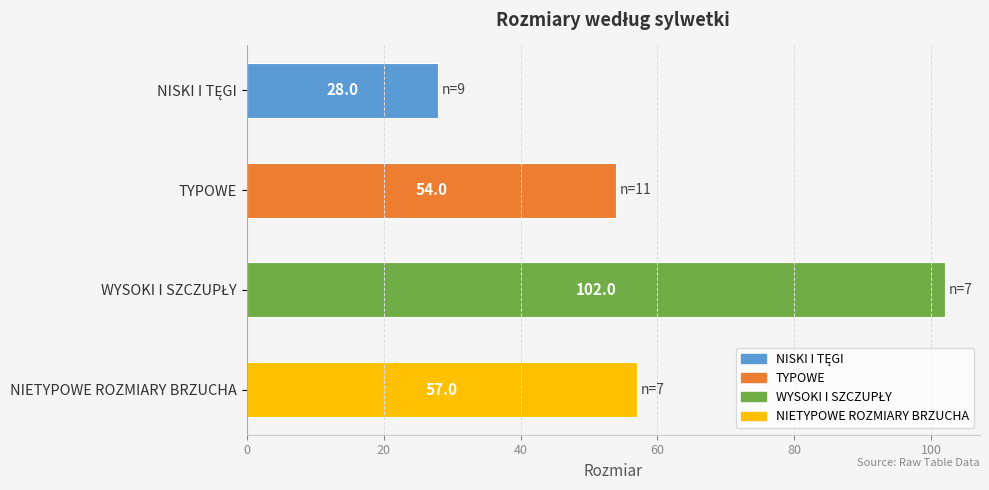

What is the change in value from TYPOWE to NIETYPOWE ROZMIARY BRZUCHA?

+3